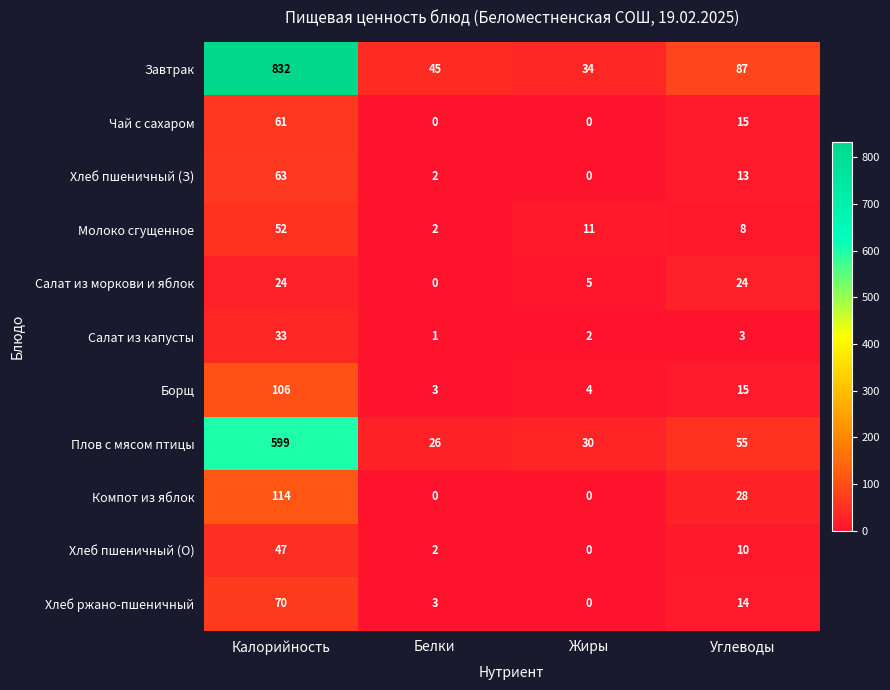

Rank the series by their maximum value, from highest to lowest.

Завтрак, Плов с мясом птицы, Компот из яблок, Борщ, Хлеб ржано-пшеничный, Хлеб пшеничный (З), Чай с сахаром, Молоко сгущенное, Хлеб пшеничный (О), Салат из капусты, Салат из моркови и яблок